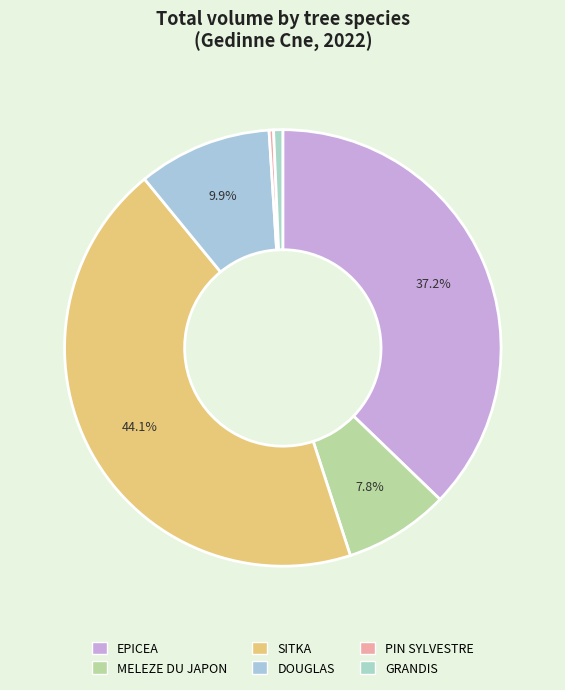

Which category has the biggest portion of the pie?

SITKA